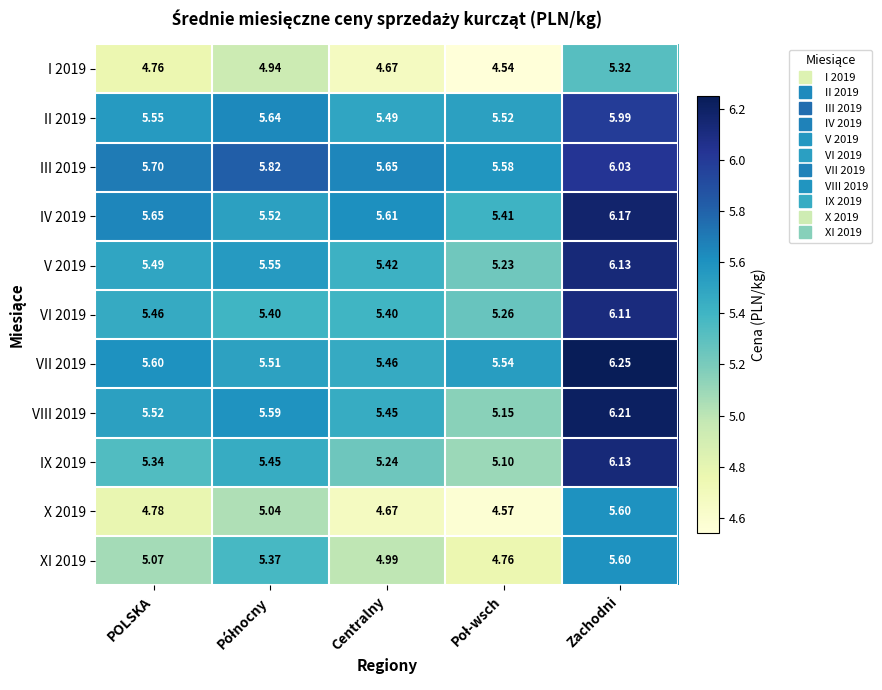

At which category does the chart reach its peak across all series?

Zachodni